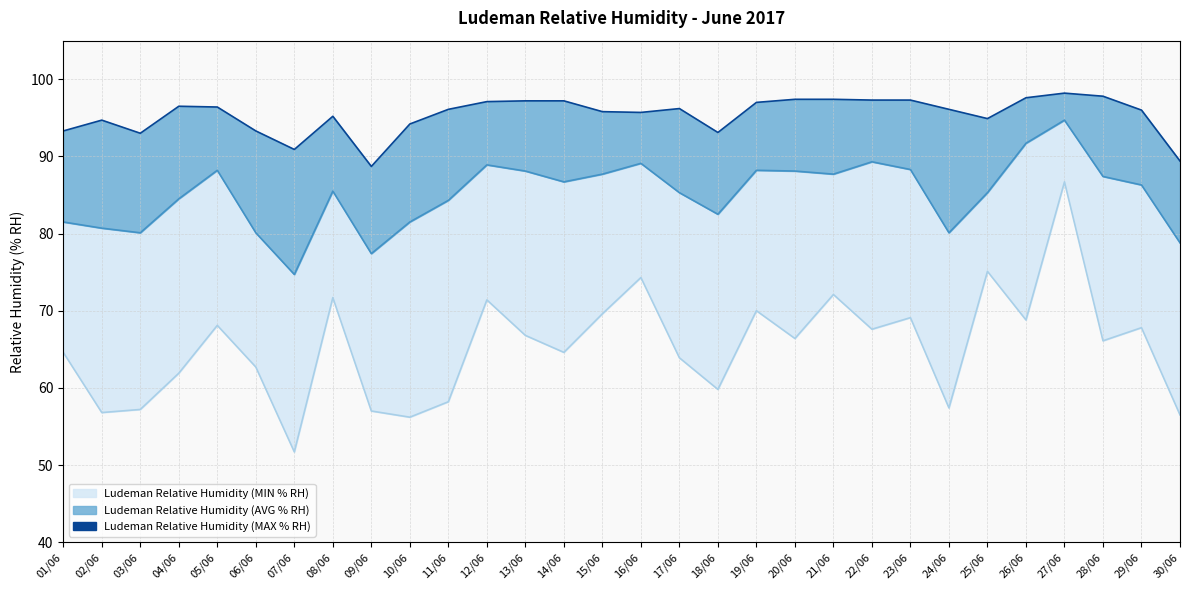

Reading left to right, list all the values displayed in this chart.

93.3	94.7	93.0	96.5	96.4	93.3	90.9	95.2	88.7	94.2	96.1	97.1	97.2	97.2	95.8	95.7	96.2	93.1	97.0	97.4	97.4	97.3	97.3	96.1	94.9	97.6	98.2	97.8	96.0	89.4